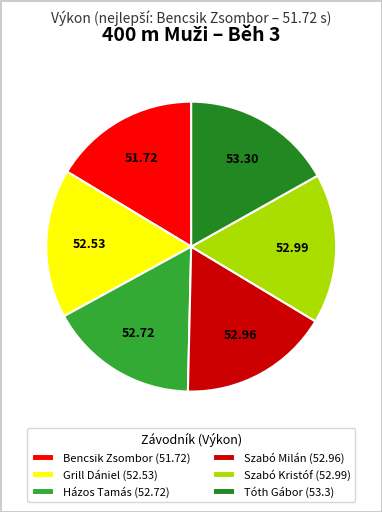

Combined, do Szabó Kristóf (52.99) and Grill Dániel (52.53) account for over 50%?

No